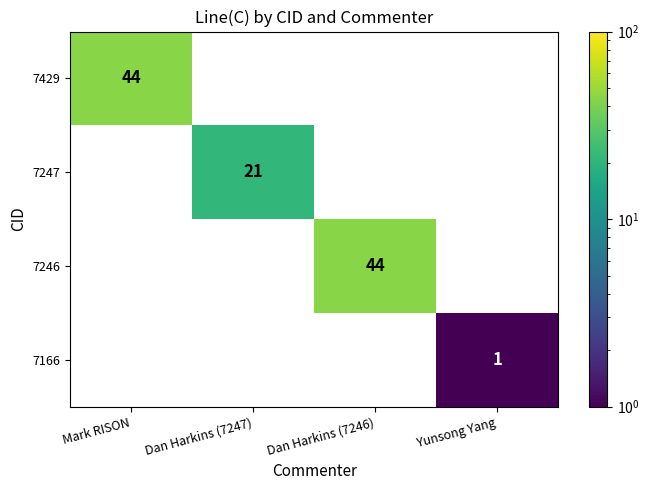

Is it true that 7246 equals 44 at Dan Harkins (7246)?

True